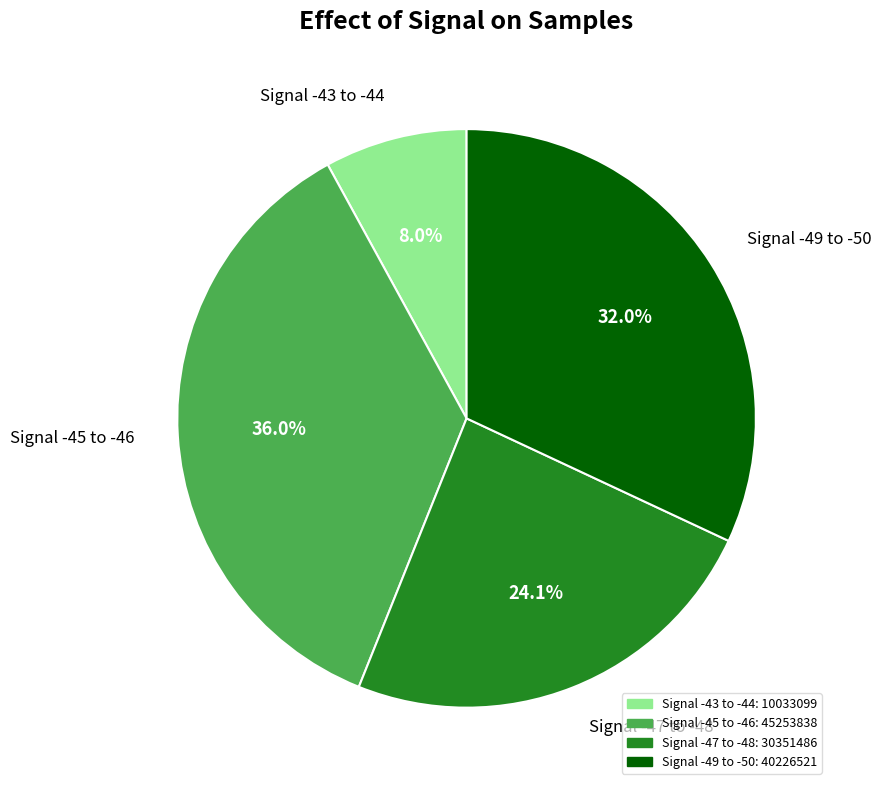

Is there a majority slice in this chart?

No